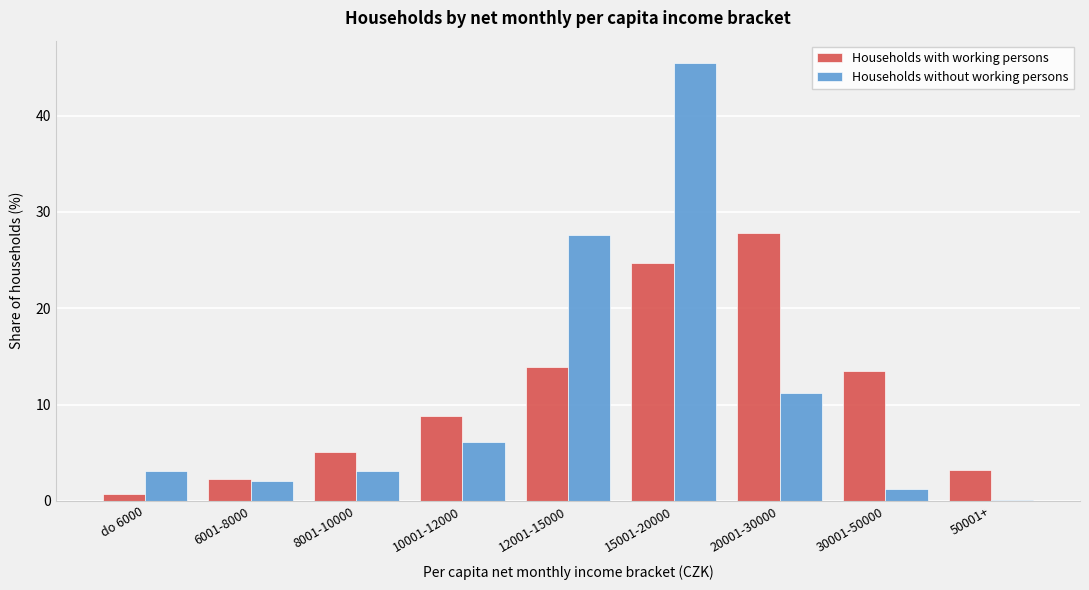

Reading right to left, extract all data points from this chart.

Households with working persons: 50001+=3.2	30001-50000=13.5	20001-30000=27.8	15001-20000=24.7	12001-15000=13.9	10001-12000=8.8	8001-10000=5.1	6001-8000=2.3	do 6000=0.7
Households without working persons: 50001+=0.1	30001-50000=1.2	20001-30000=11.2	15001-20000=45.5	12001-15000=27.6	10001-12000=6.1	8001-10000=3.1	6001-8000=2.1	do 6000=3.1